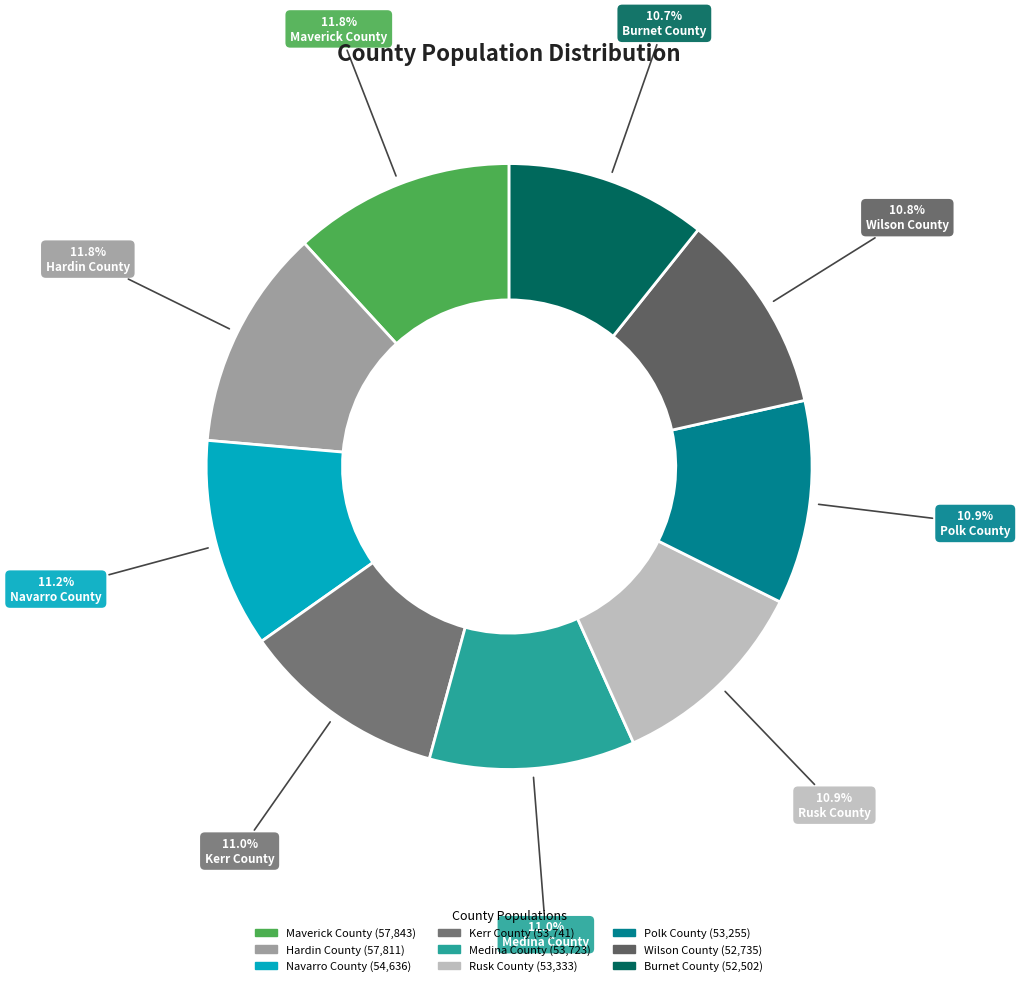

Rank the categories by value from lowest to highest.

Burnet County, Wilson County, Polk County, Rusk County, Medina County, Kerr County, Navarro County, Hardin County, Maverick County